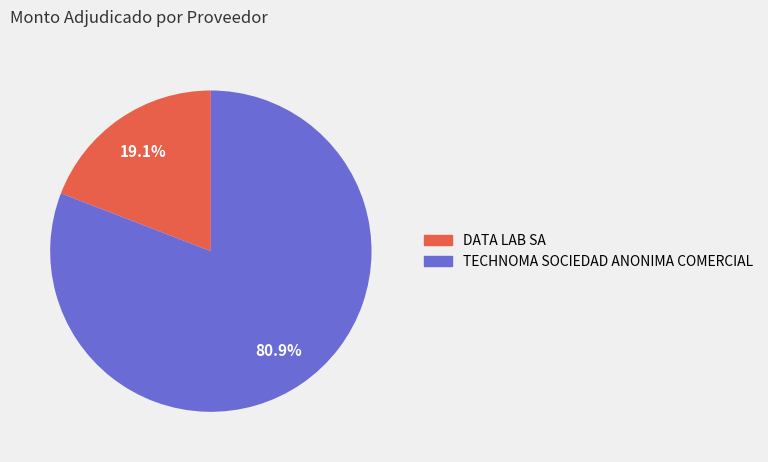

What is the total percentage of DATA LAB SA and TECHNOMA SOCIEDAD ANONIMA COMERCIAL?

100.0%